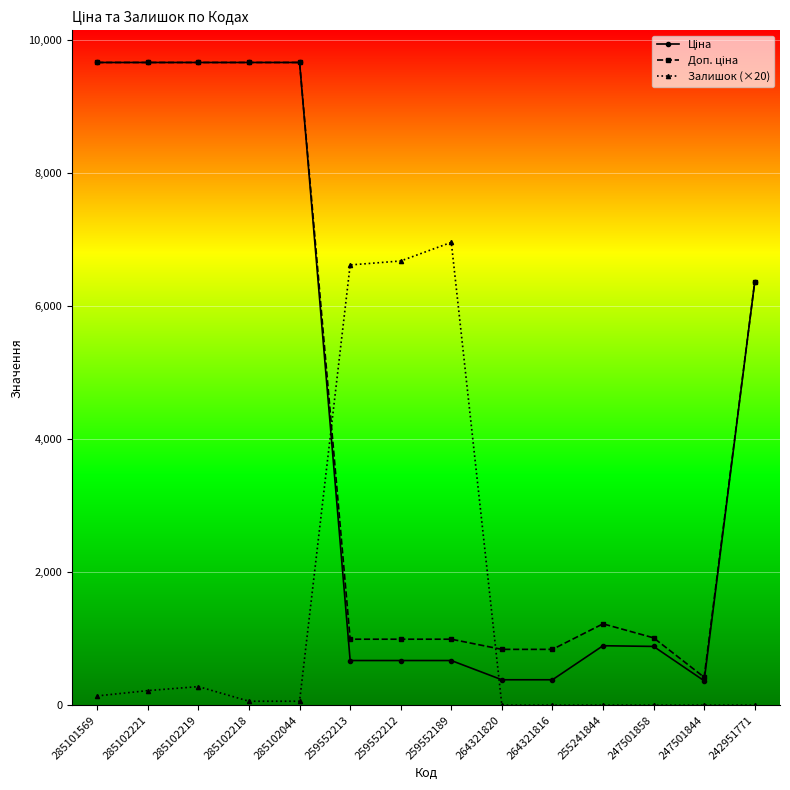

How many lines are shown in the chart?

3